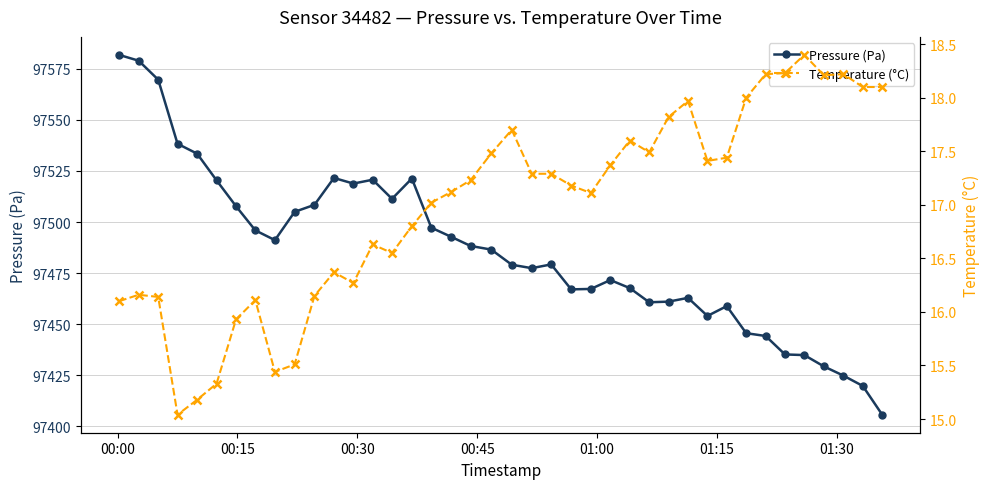

Which series has the largest total across all categories?

Pressure (Pa)